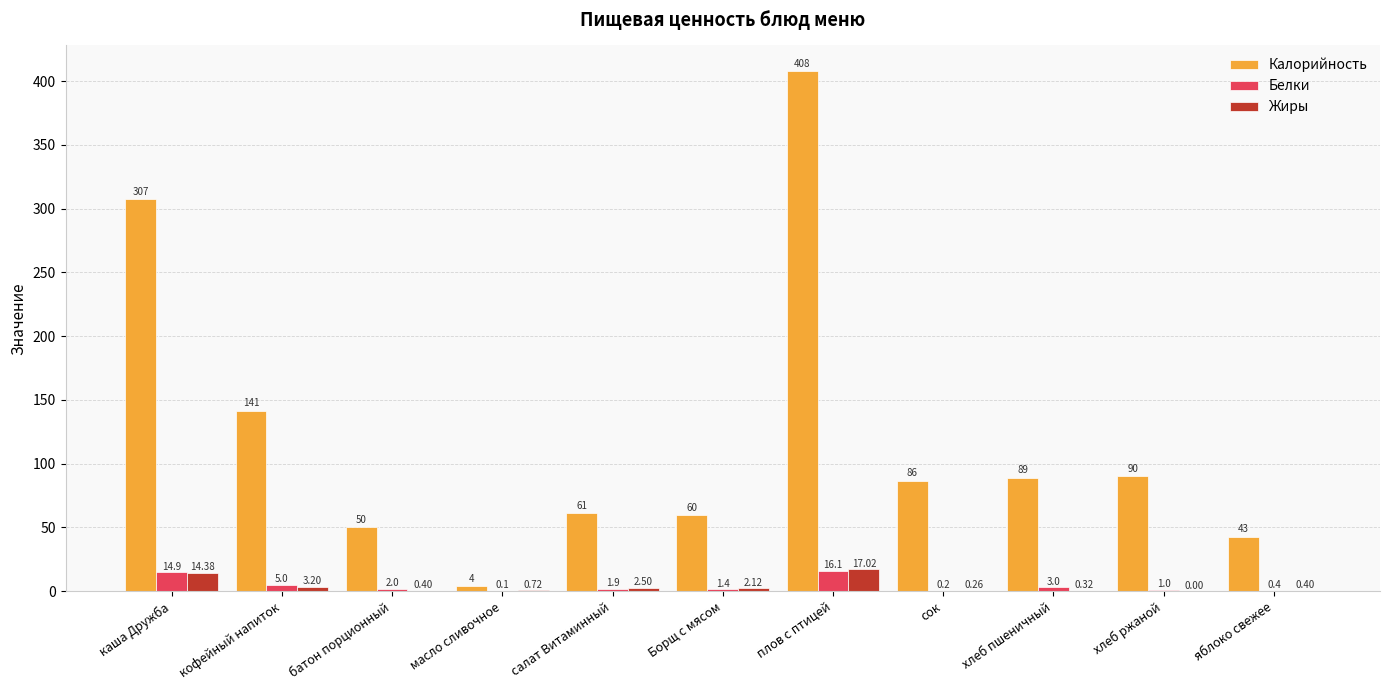

Which category has the highest value in the Калорийность series?

плов с птицей